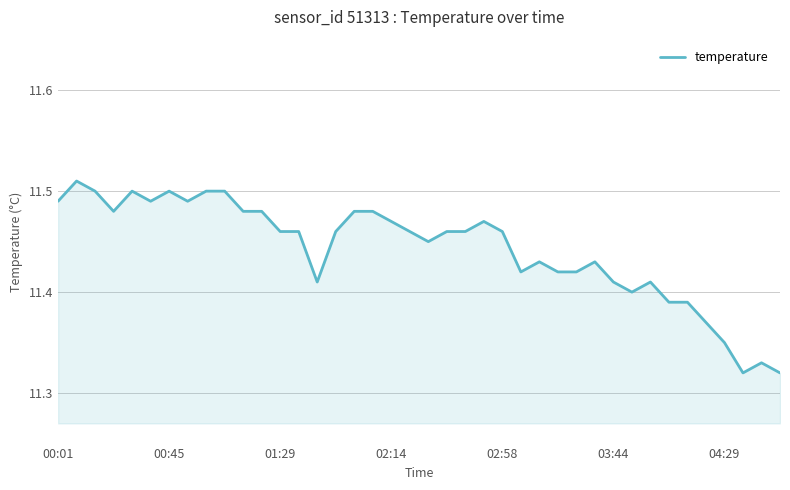

What is the difference between the maximum and second lowest values?

0.2